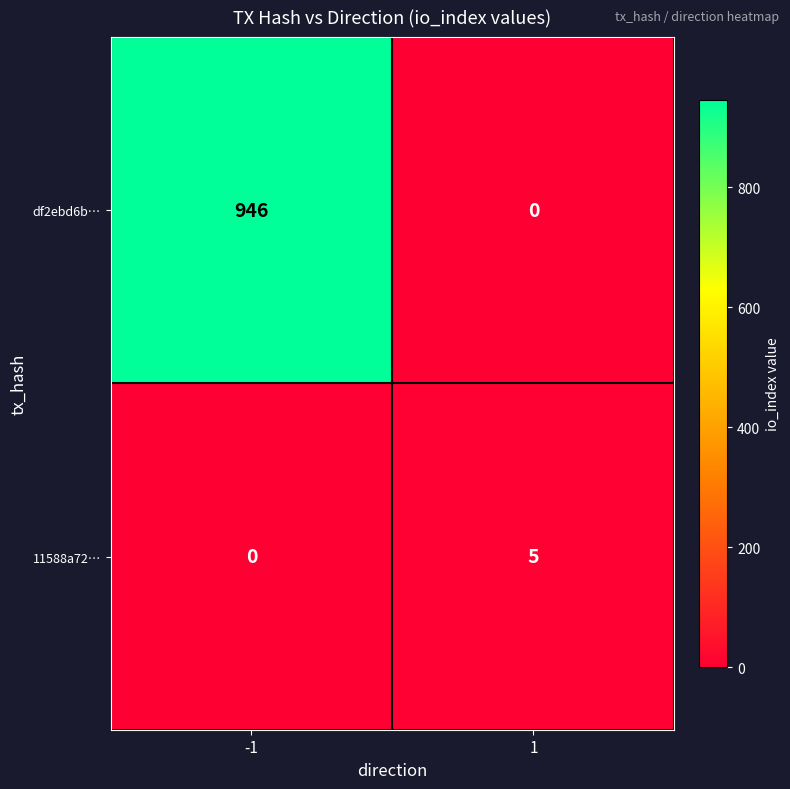

Rank the categories by df2ebd6b… value from highest to lowest.

-1, 1